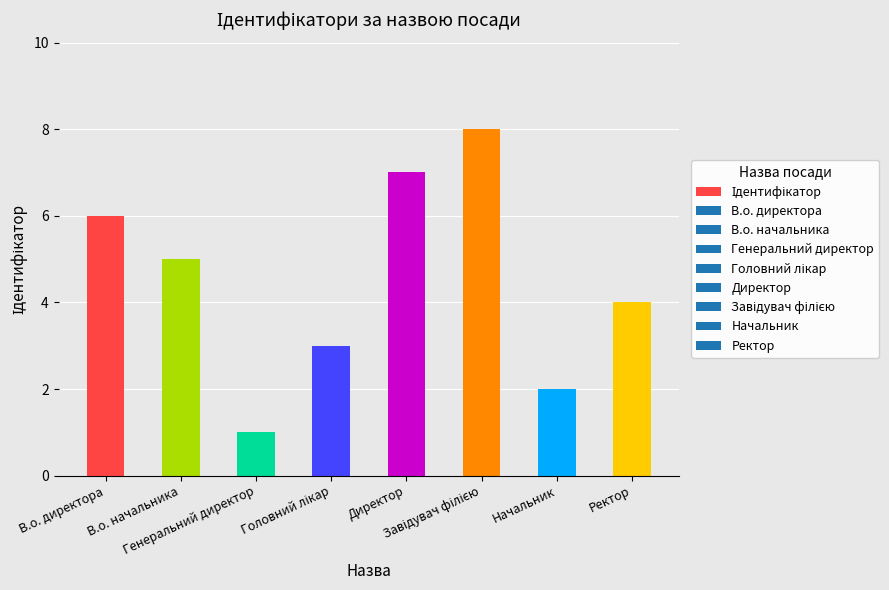

At which label does the data first exceed 5?

В.о. директора